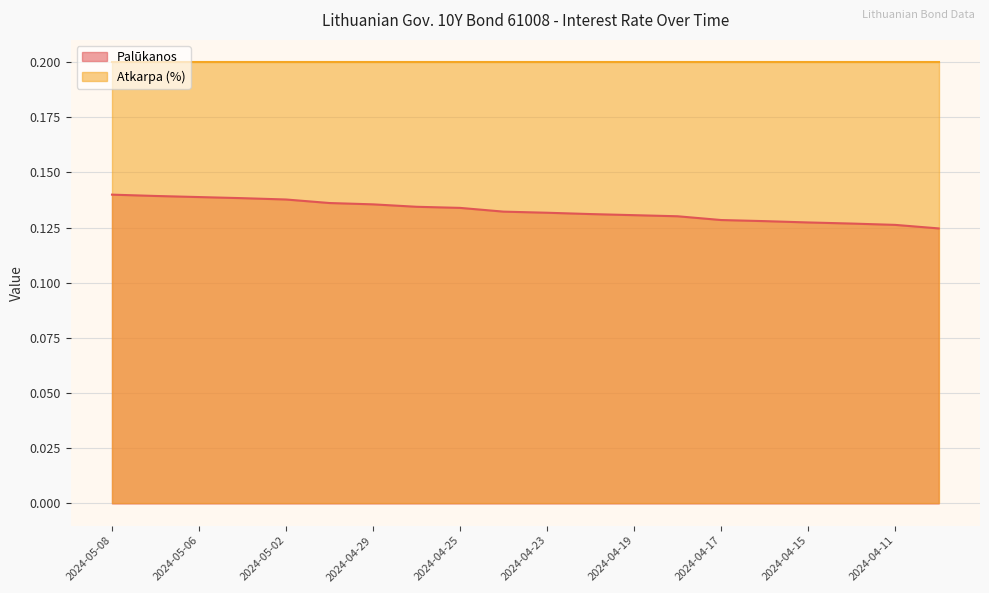

Which label corresponds to the largest value in the chart?

2024-05-08